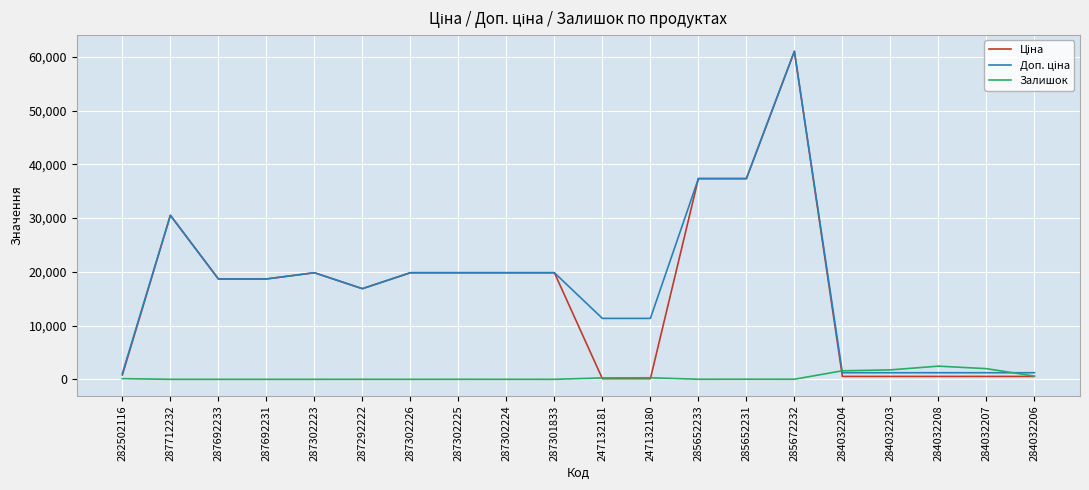

Does the chart have visible grid lines?

Yes